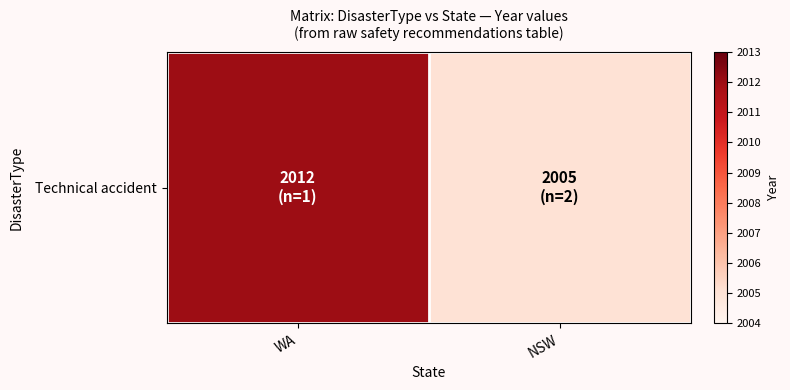

True or false: the data shows 2012 at WA.

True